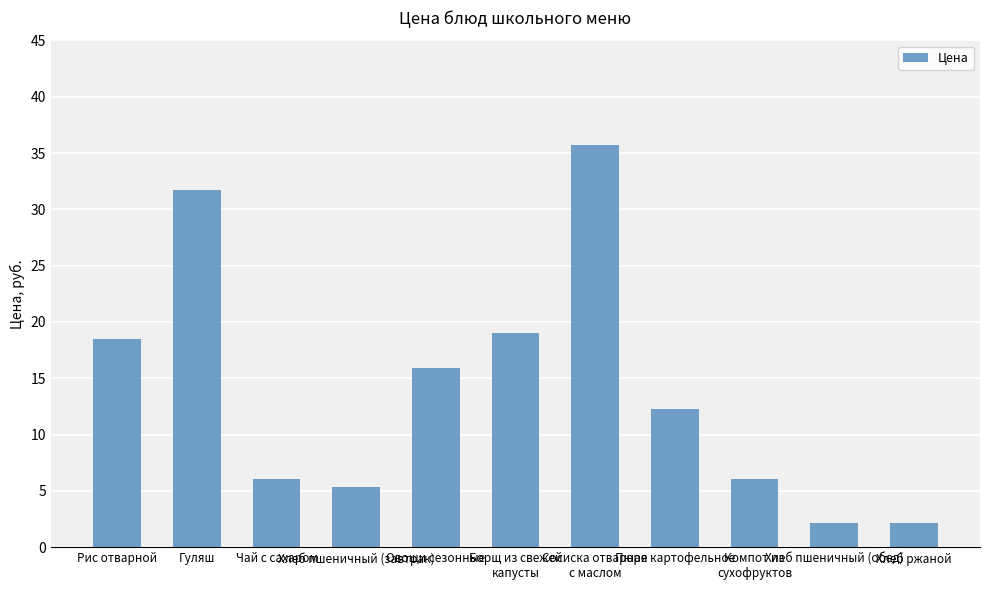

What is the maximum value shown in the chart?

35.7